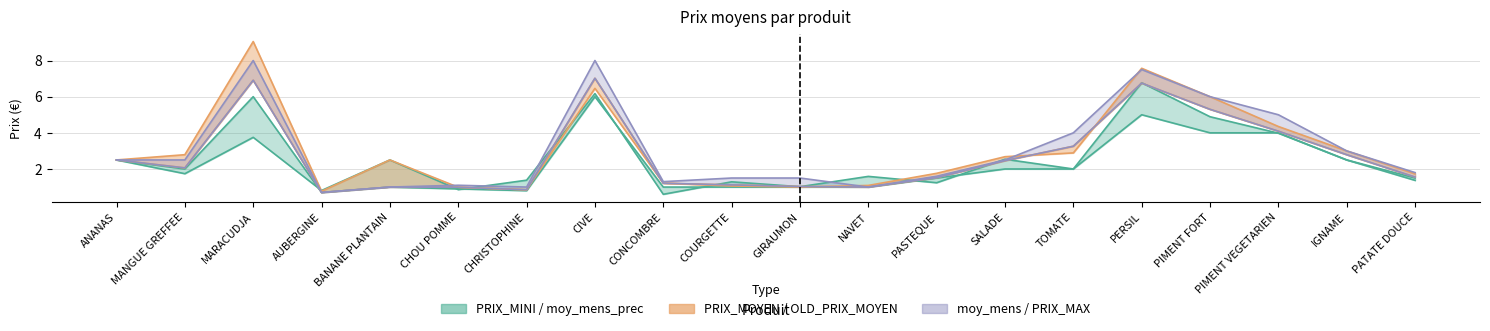

What is the difference between the second highest and minimum values in the PRIX_MINI series?

5.3